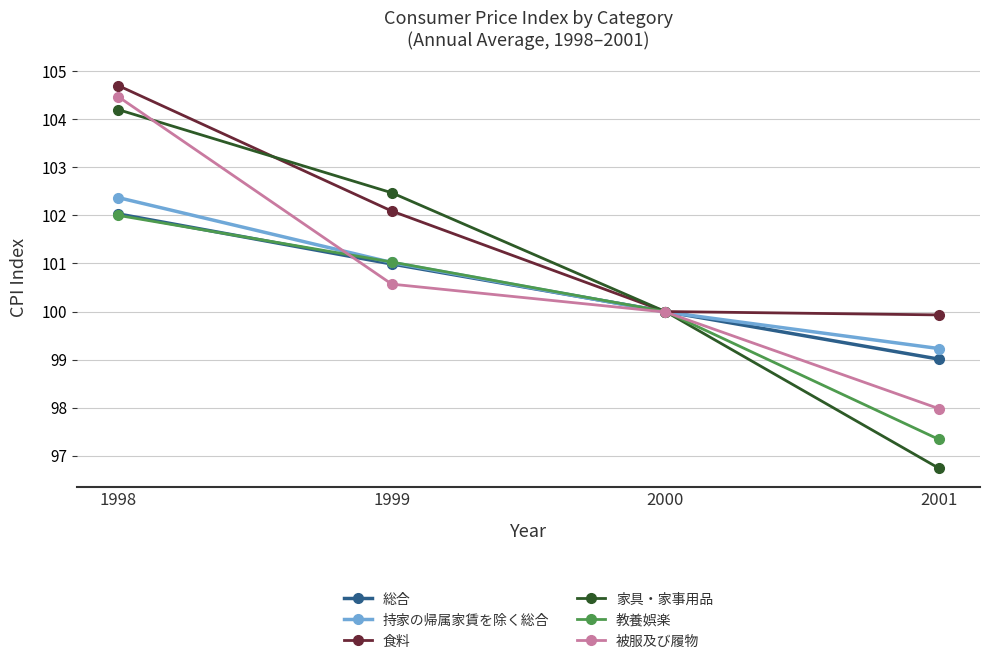

Is the value of 被服及び履物 at 2001 greater than the value of 総合 at 2000?

No